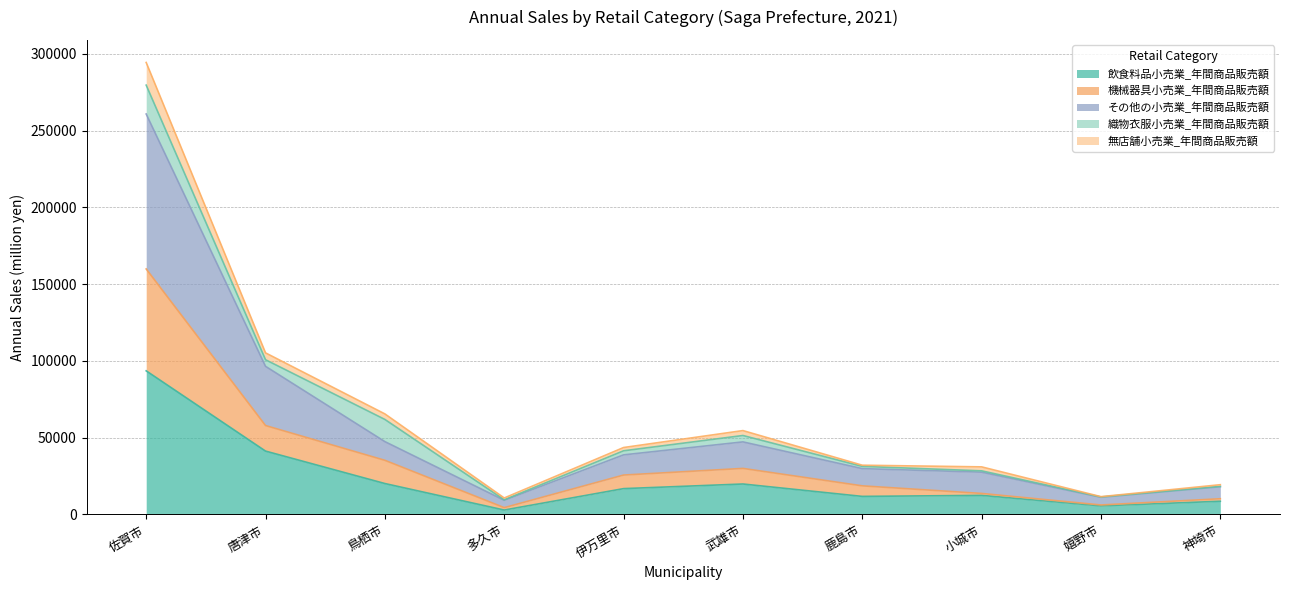

How many interior local valleys does the 無店舗小売業_年間商品販売額 series have?

2